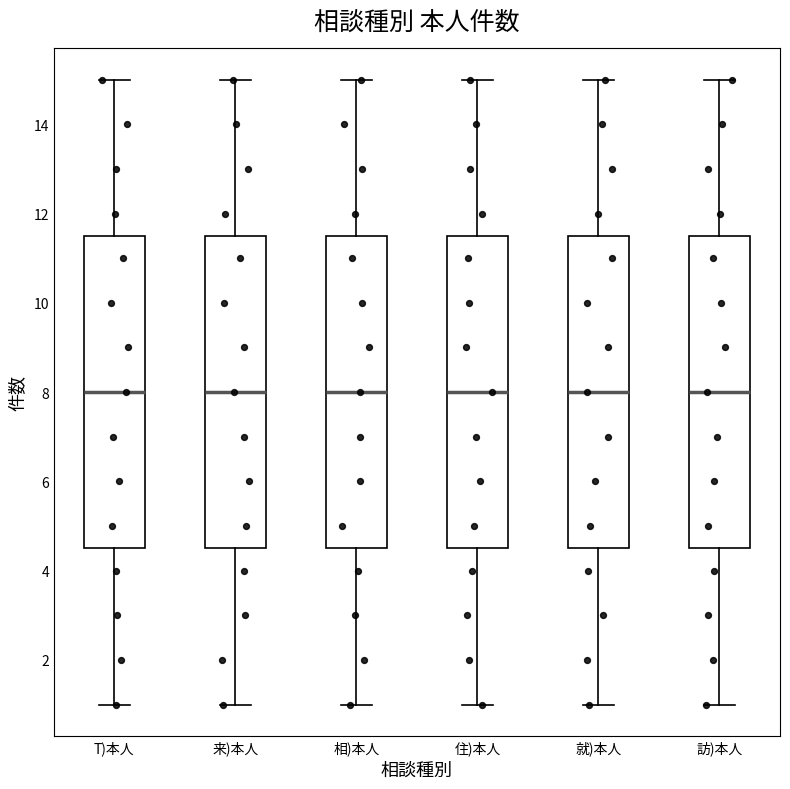

Where does the median line of the box for 就)本人 sit on the y-axis? The values are not printed on the chart, so give them approximately, as read against the axis.

8.0